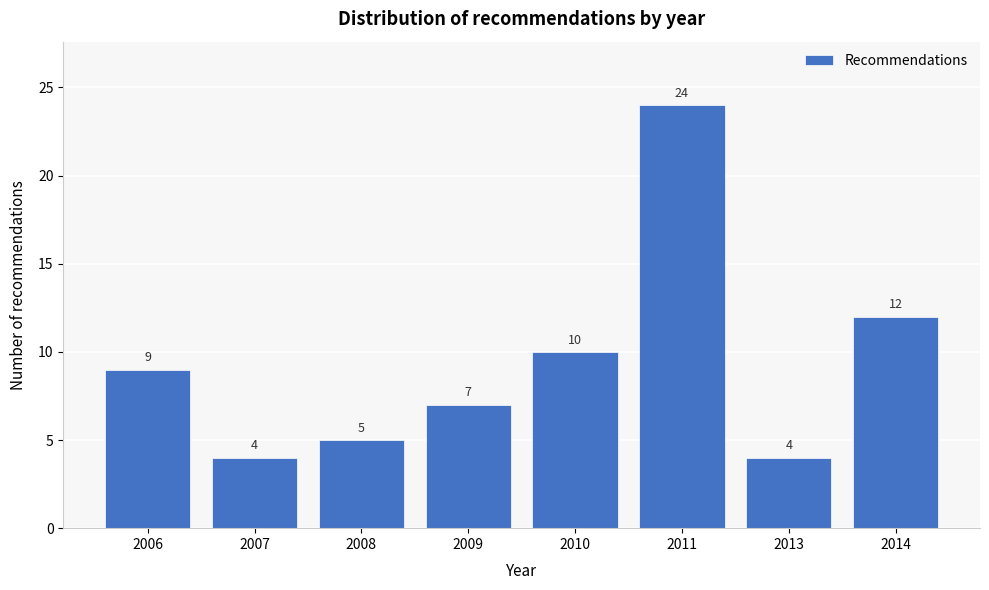

Reading left to right, list all the values displayed in this chart.

9	4	5	7	10	24	4	12